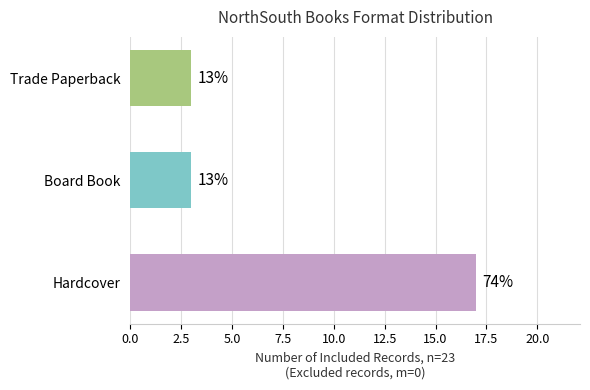

Between Trade Paperback and Board Book, which is larger?

Trade Paperback